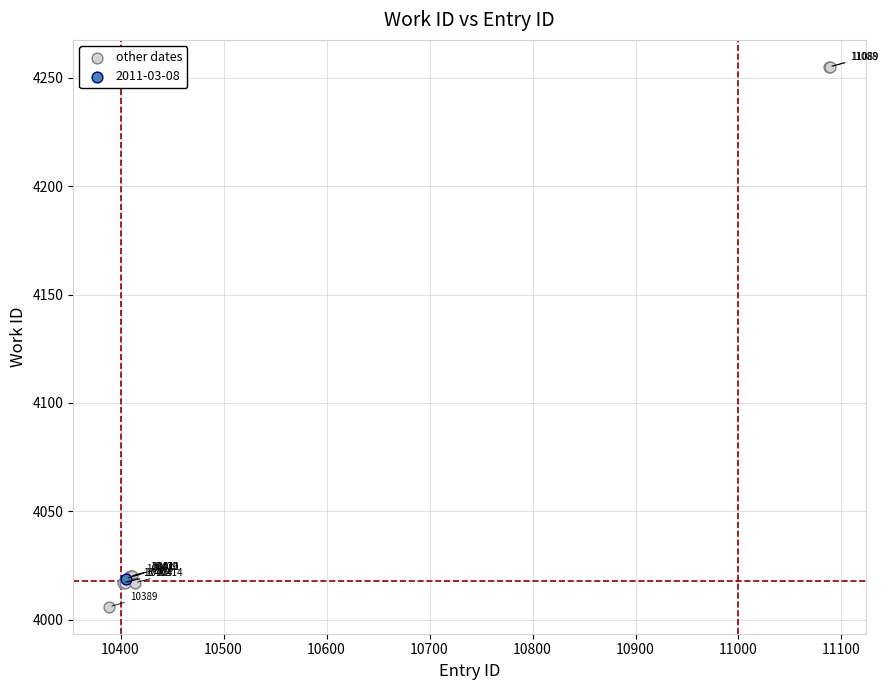

What are all the series names shown in the legend?

other dates, 2011-03-08